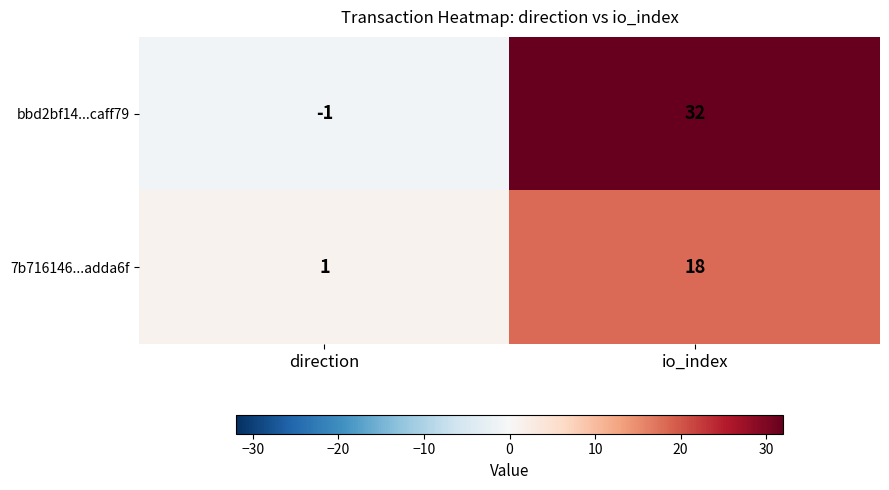

At which category is the sum across all series the highest?

io_index